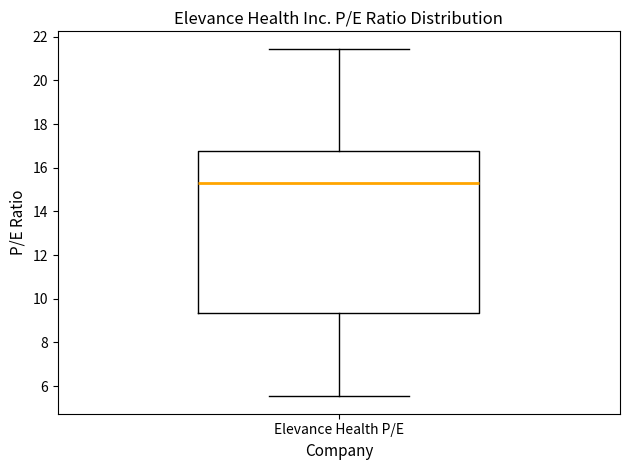

Where is the lower edge of the box for Elevance Health P/E on the y-axis? The values are not printed on the chart, so give them approximately, as read against the axis.

9.4